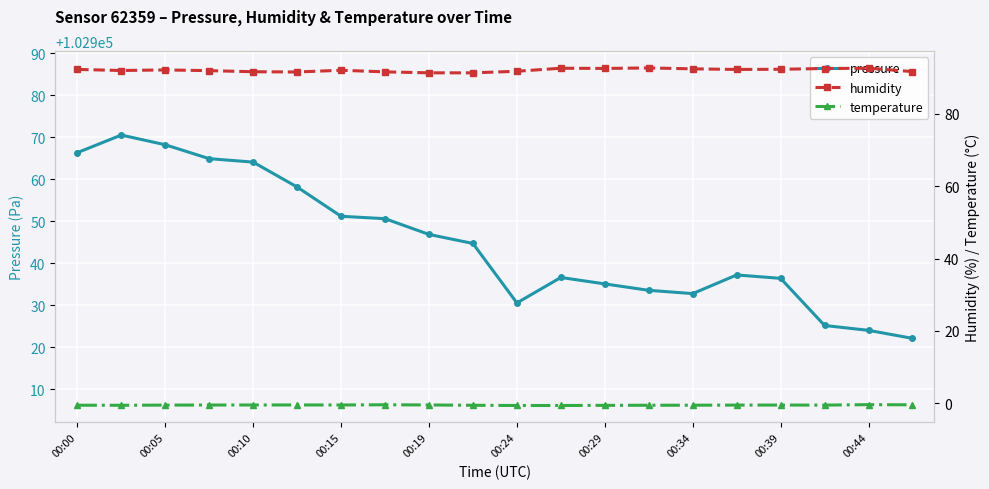

True or false: pressure and humidity intersect in this chart.

False